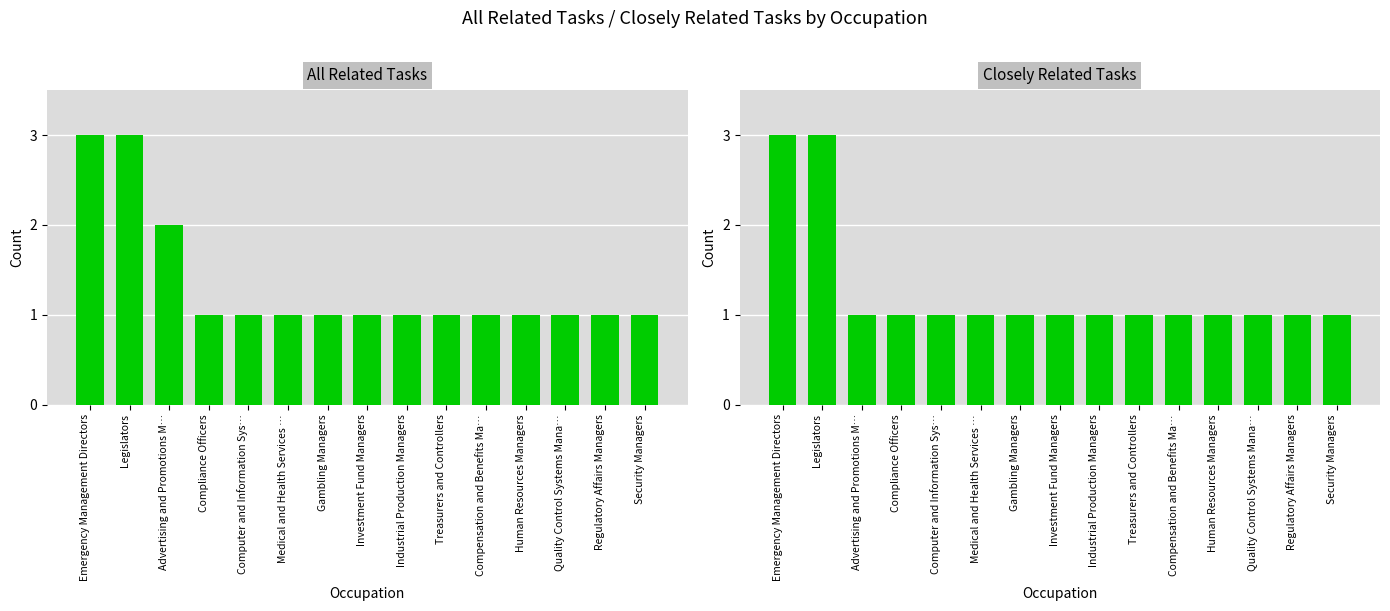

The value of All Related Tasks at Treasurers and Controllers is 0. True or false?

False